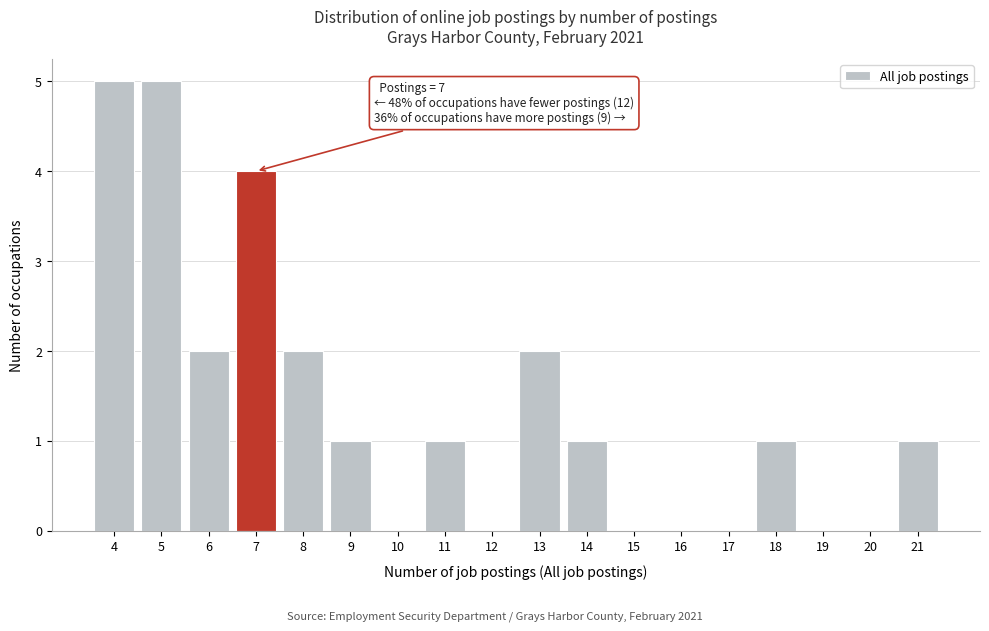

Reading left to right, list all the values displayed in this chart.

4=5	5=5	6=2	7=4	8=2	9=1	10=0	11=1	12=0	13=2	14=1	15=0	16=0	17=0	18=1	19=0	20=0	21=1